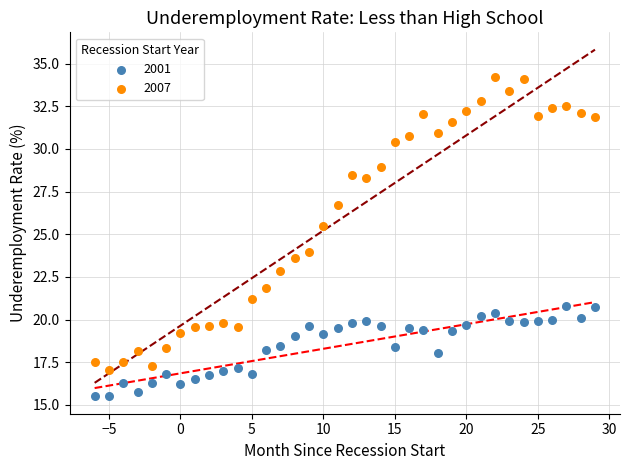

Which series has the largest Y range (max minus min)?

2007